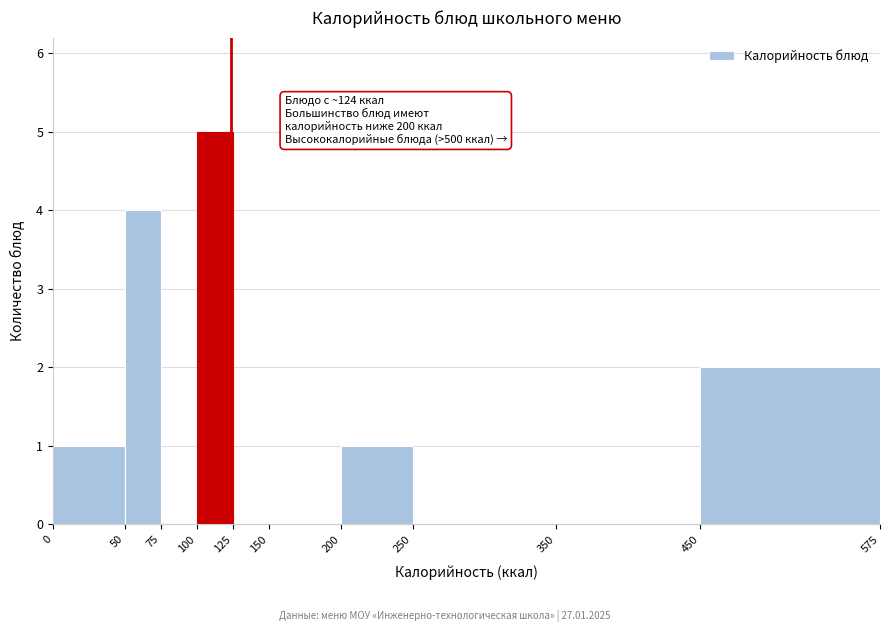

Over which range of the x-axis is the bar tallest?

100 to 125